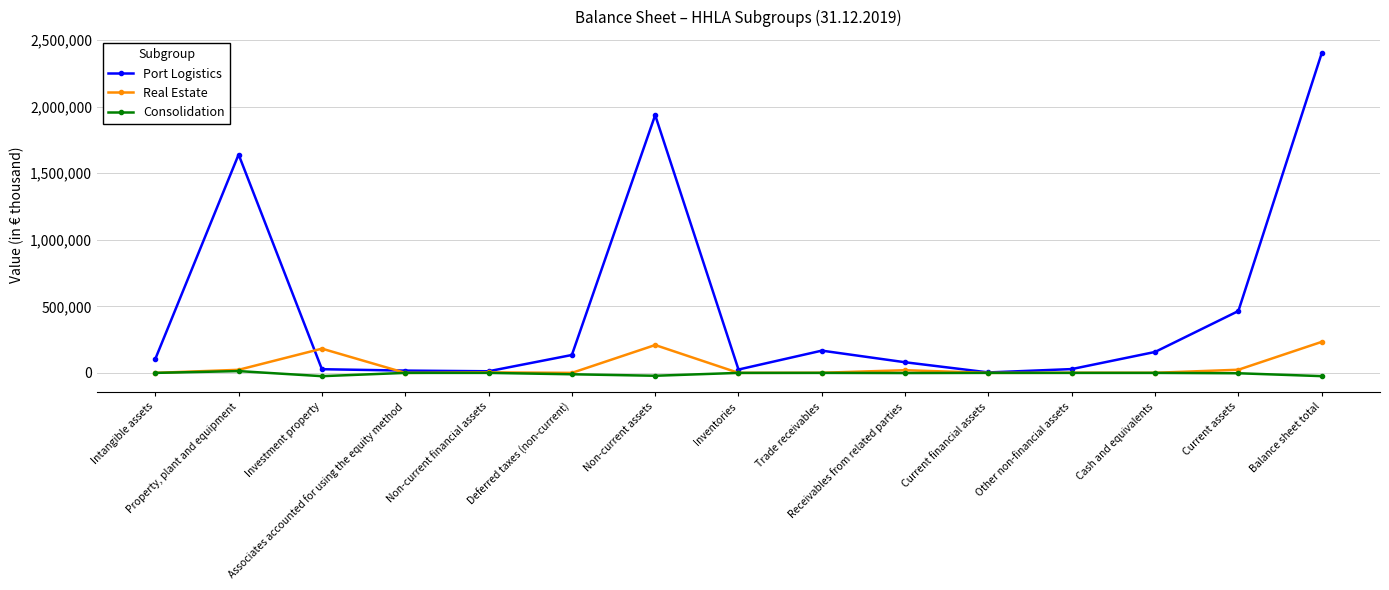

What are all the series names shown in the legend?

Port Logistics, Real Estate, Consolidation